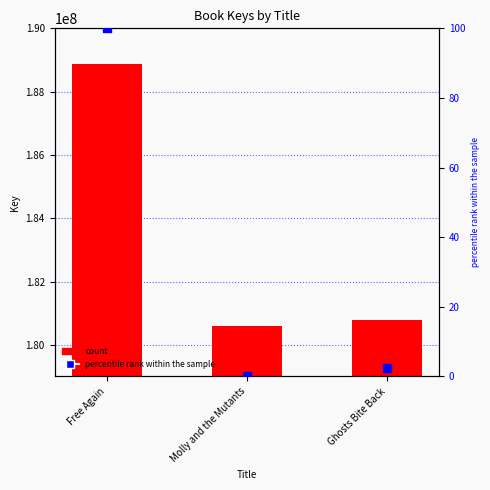

At how many categories does at least one series exceed 39707577?

3